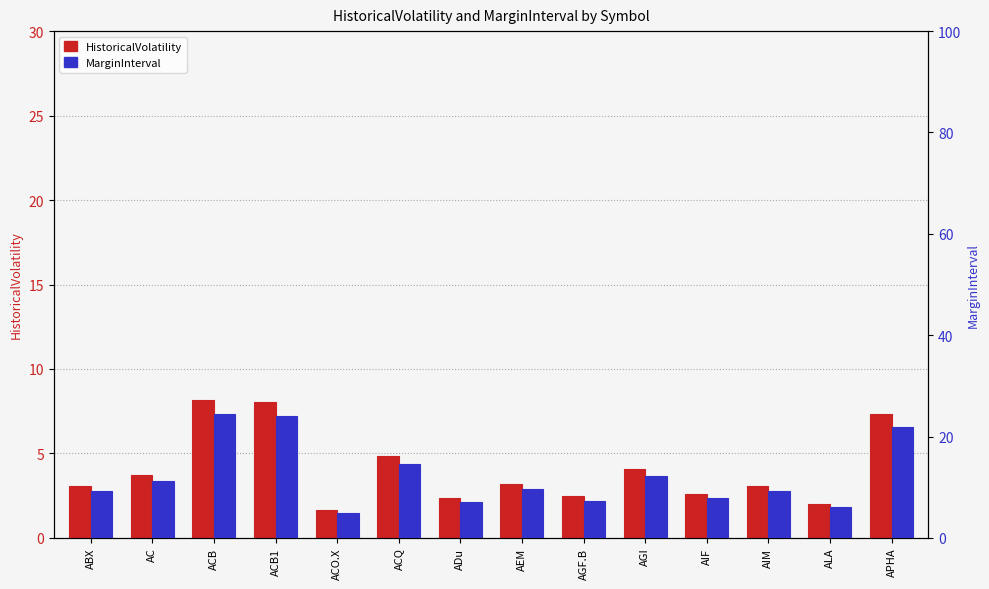

What is the value of the HistoricalVolatility bar at the 9th from the left?

2.5